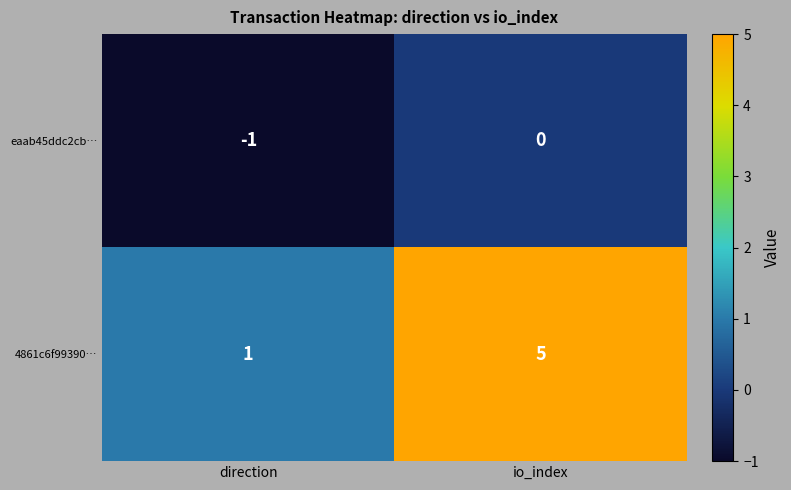

Between direction and io_index, which series saw the biggest shift?

4861c6f99390…